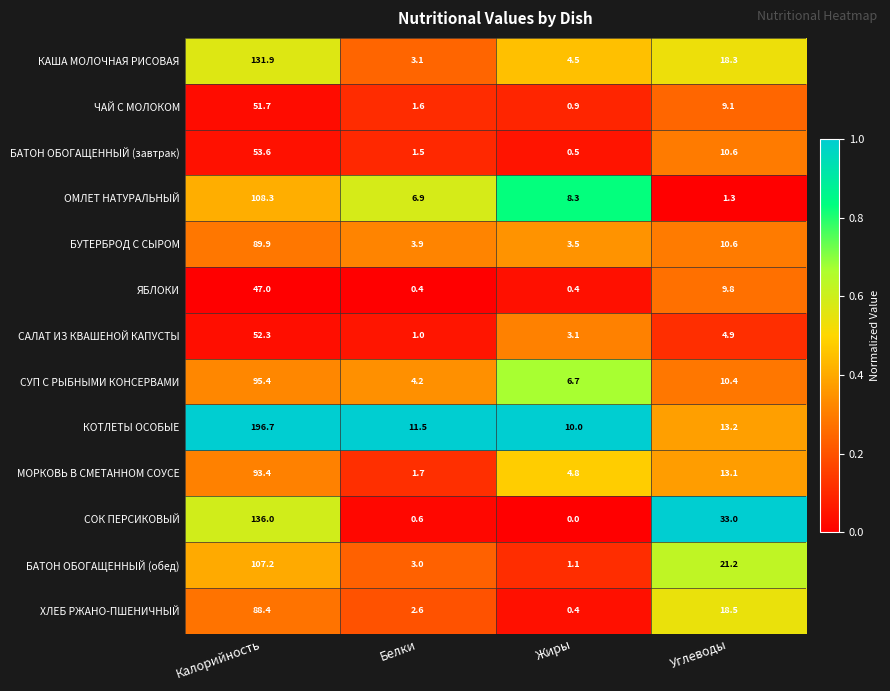

What is the sum of the БУТЕРБРОД С СЫРОМ values at Белки and Углеводы?

14.5